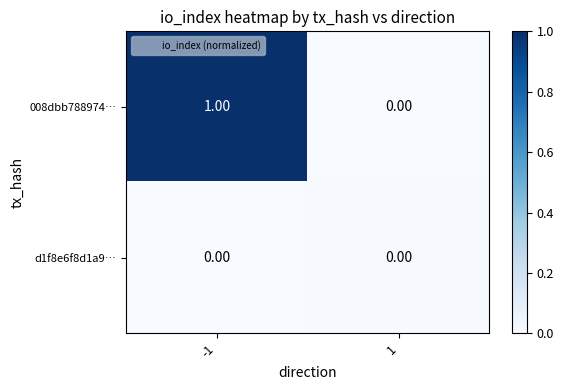

Between -1 and 1, which series saw the biggest shift?

008dbb788974…